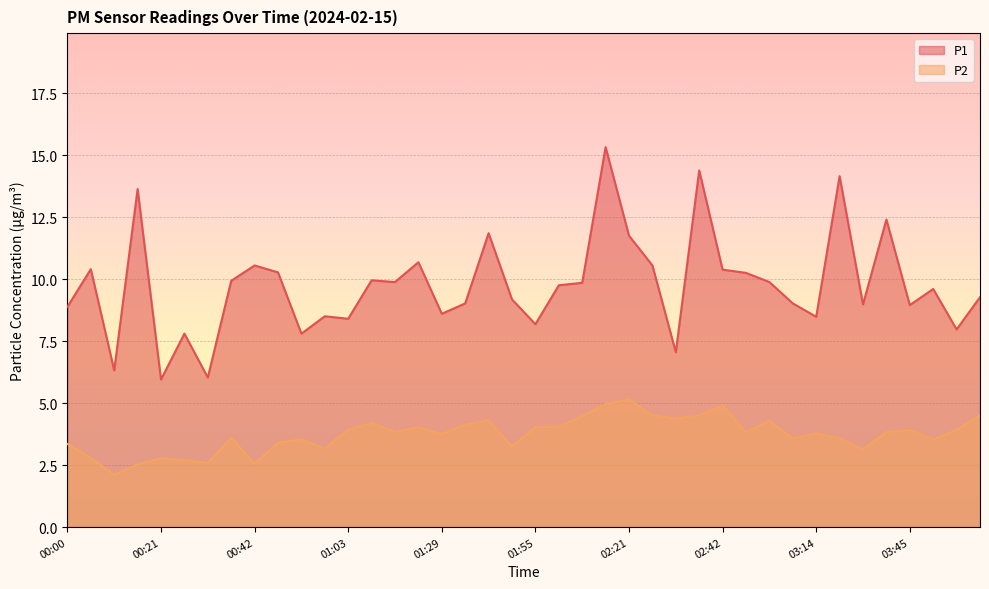

Which series has the largest total across all categories?

P1